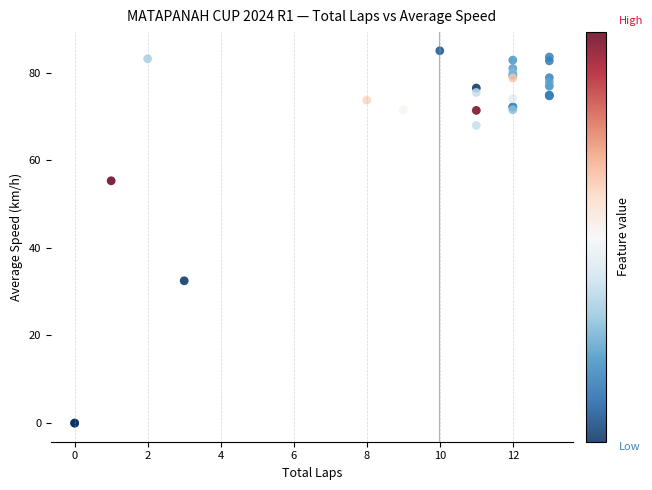

What Y value in the scatter plot is closest to 42?

32.5